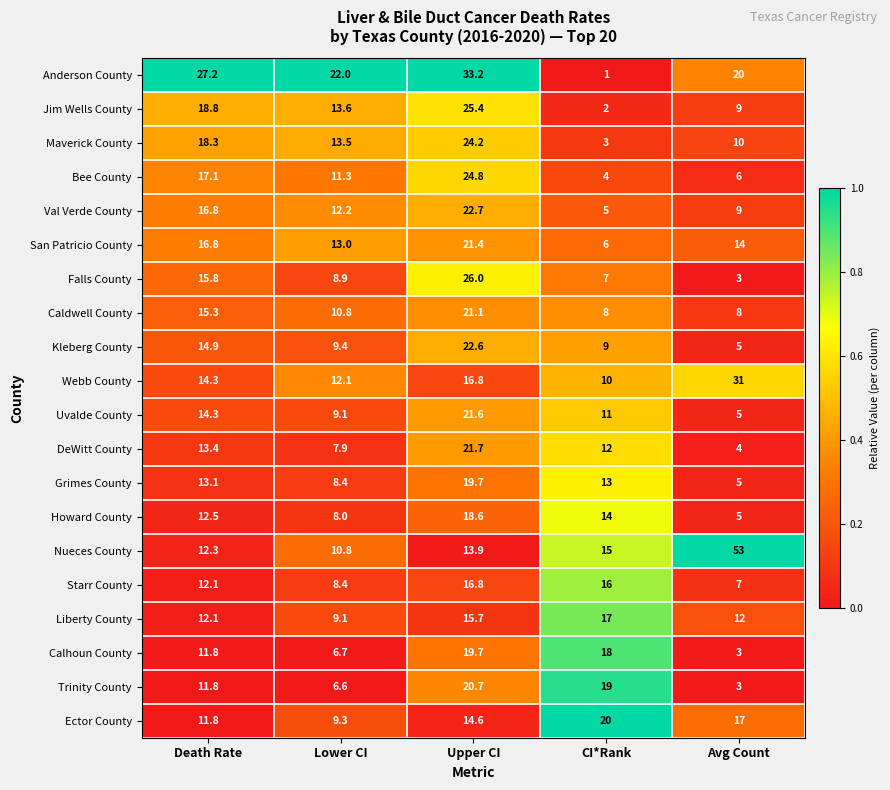

List the labels in order of Val Verde County value, largest first.

Upper CI, Death Rate, Lower CI, Avg Count, CI*Rank